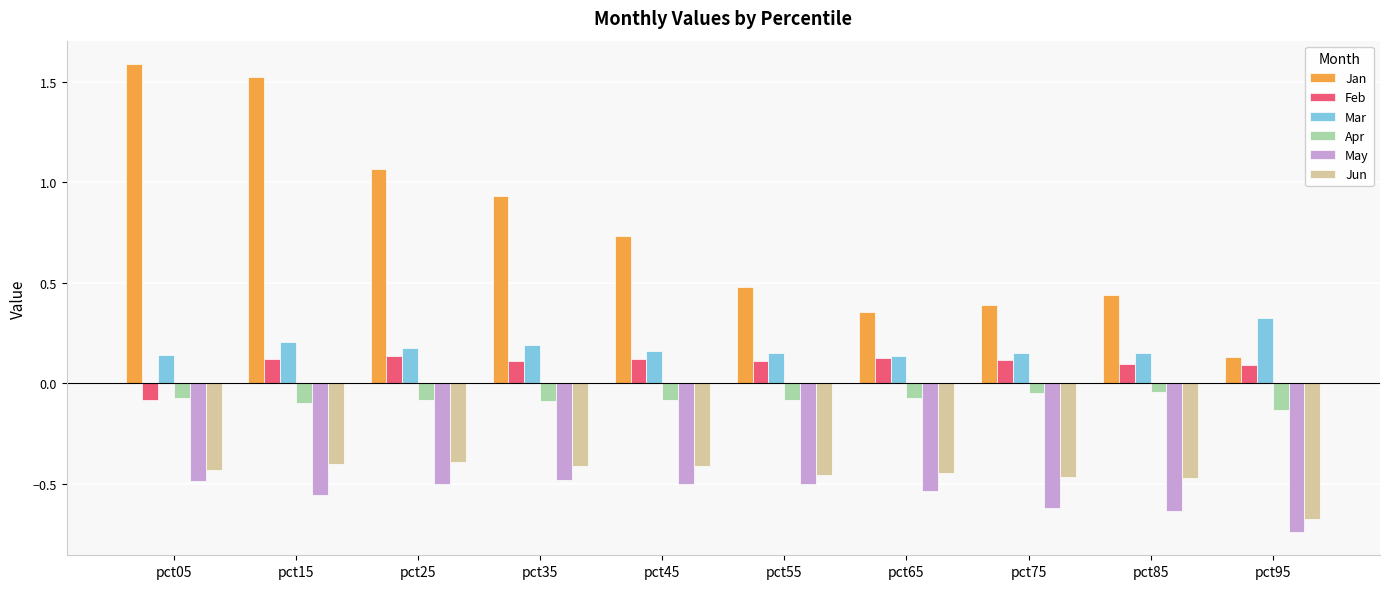

What is the greatest value displayed?

1.6